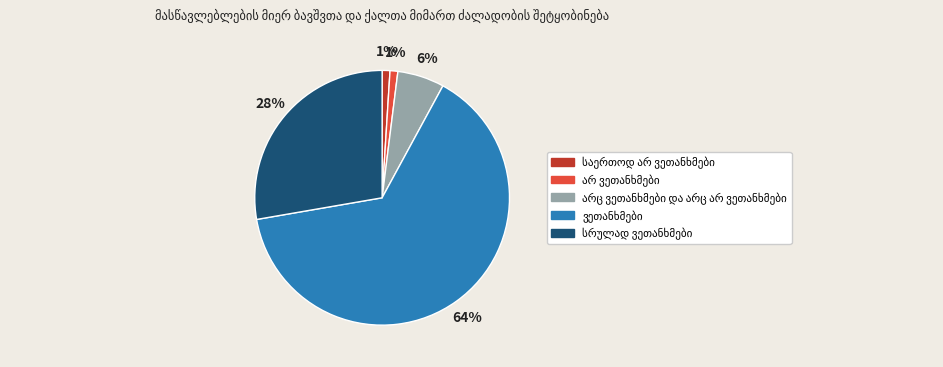

To the nearest percent, what is the average slice percentage?

20%